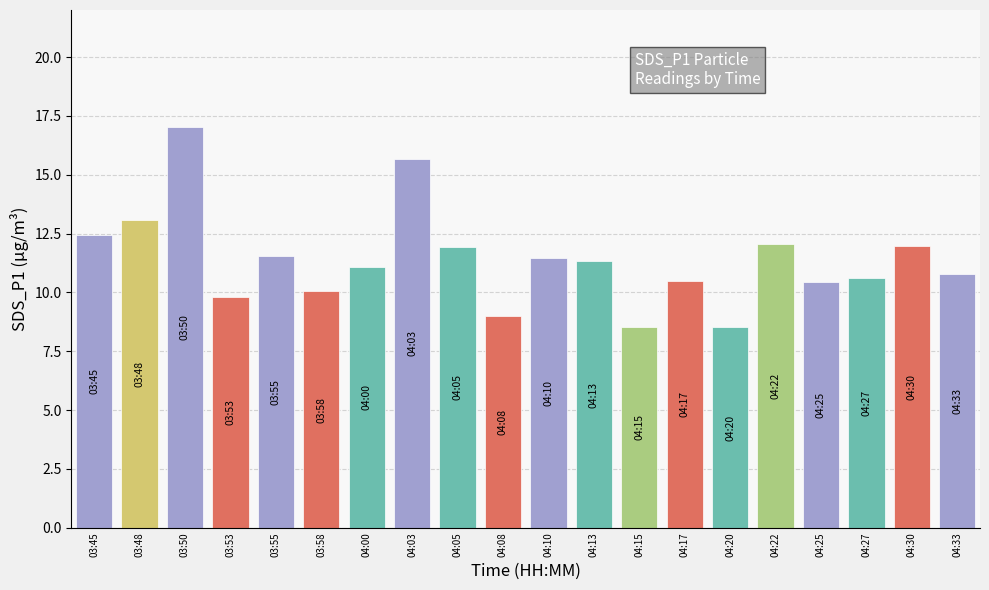

What is the difference between the maximum and minimum values?

8.5